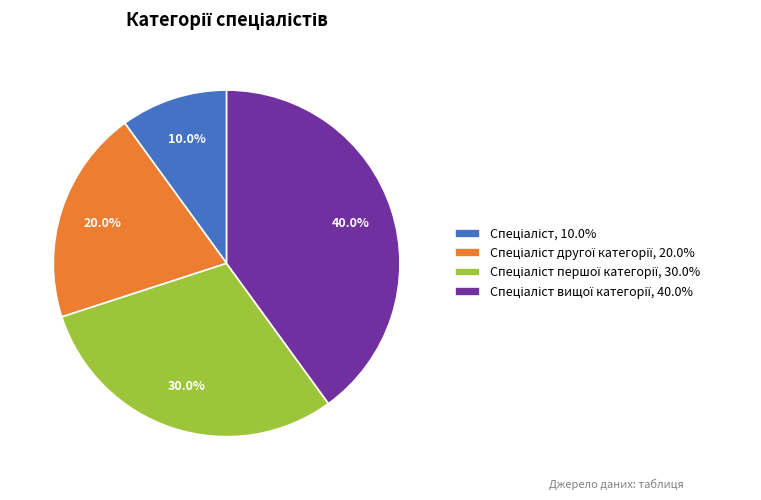

Does any single category account for the majority?

No